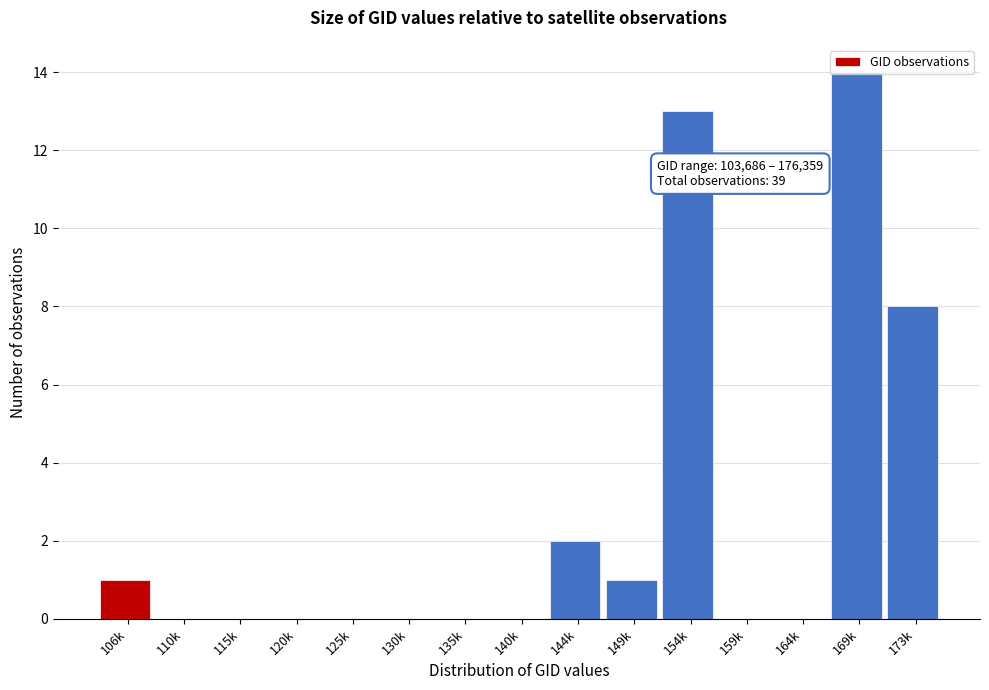

What is the change in value from 125k to 154k?

+13